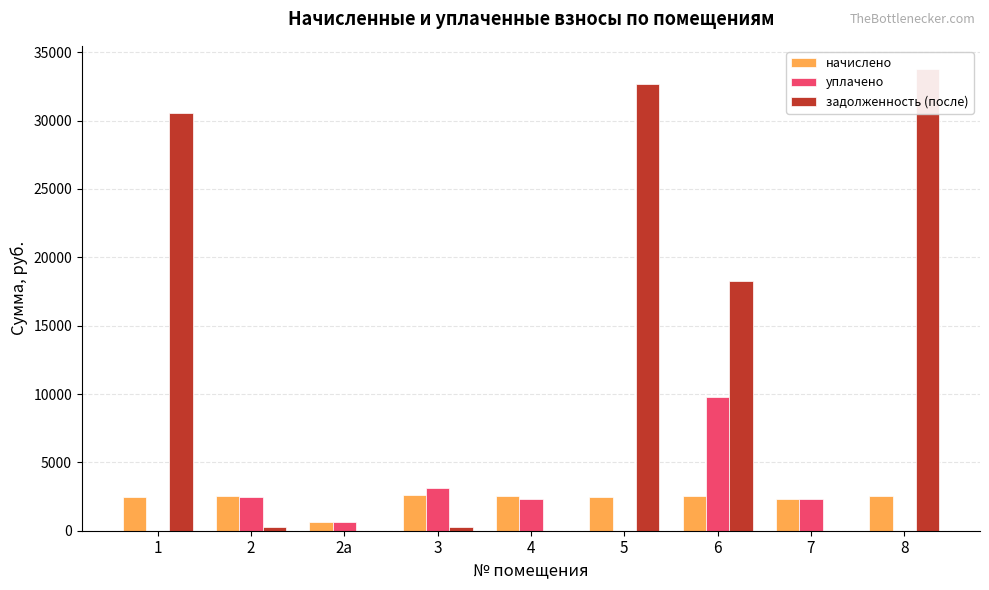

Rank the categories by начислено value from lowest to highest.

2а, 7, 1, 5, 2, 4, 6, 8, 3